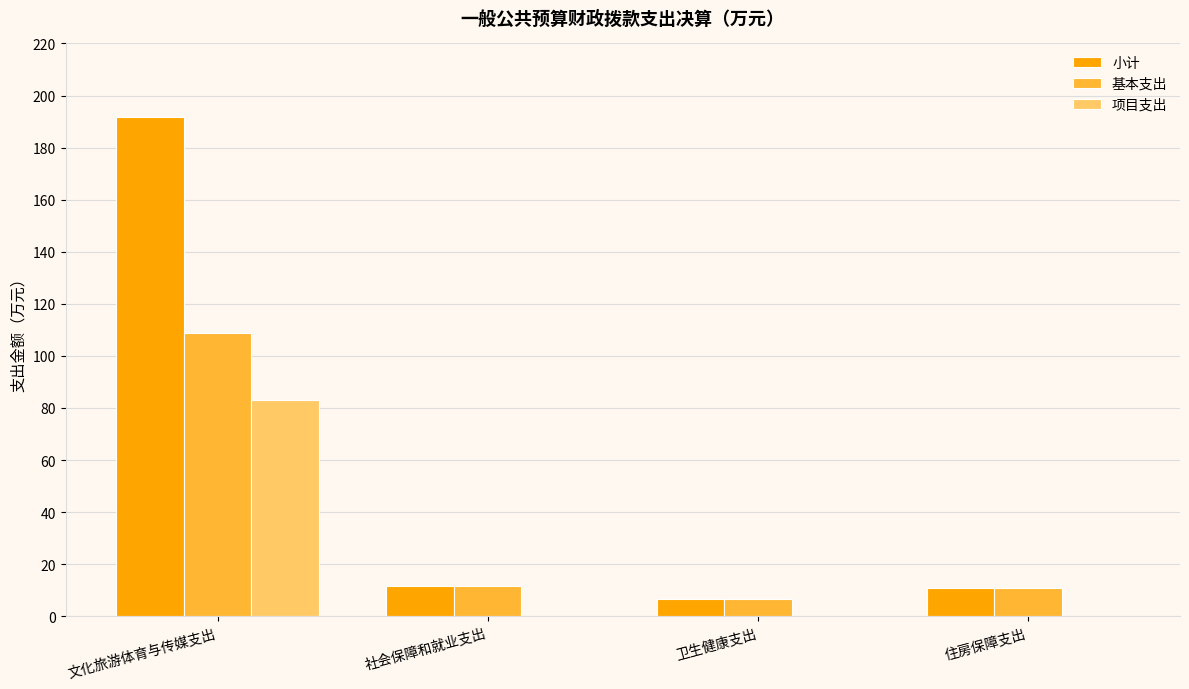

What are all the series names shown in the legend?

小计, 基本支出, 项目支出